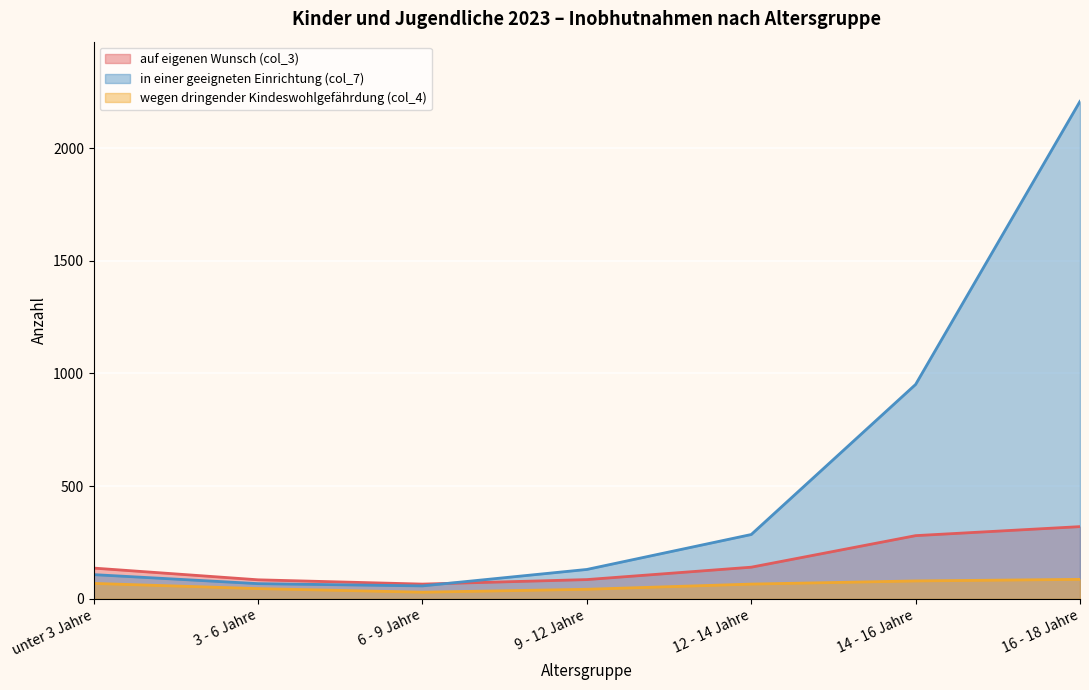

In in einer geeigneten Einrichtung (col_7), how many points are lower than both neighbors (excluding endpoints)?

1